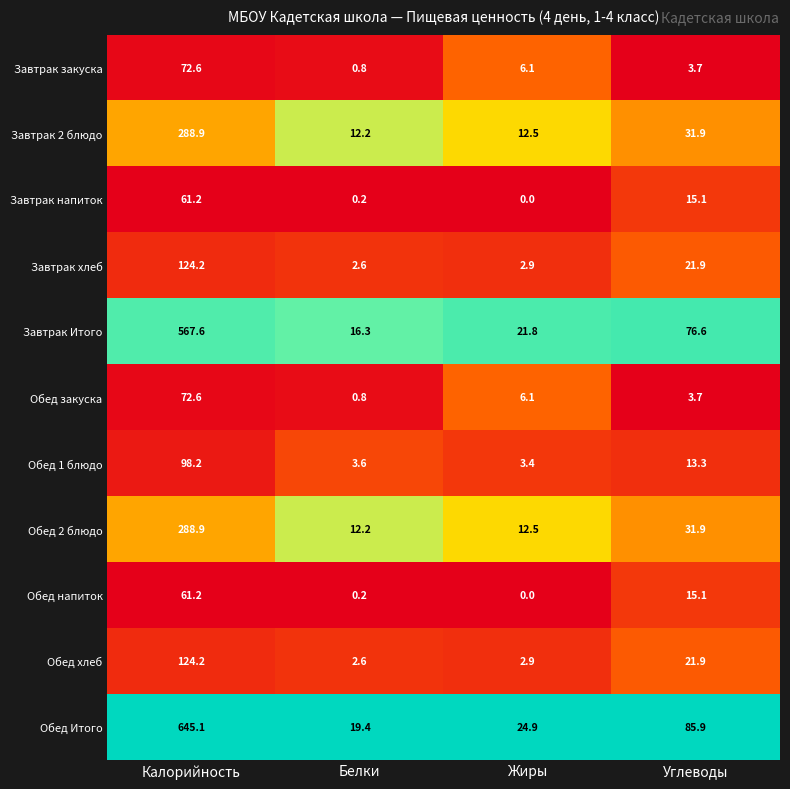

Which series has the largest range (max minus min)?

Обед Итого